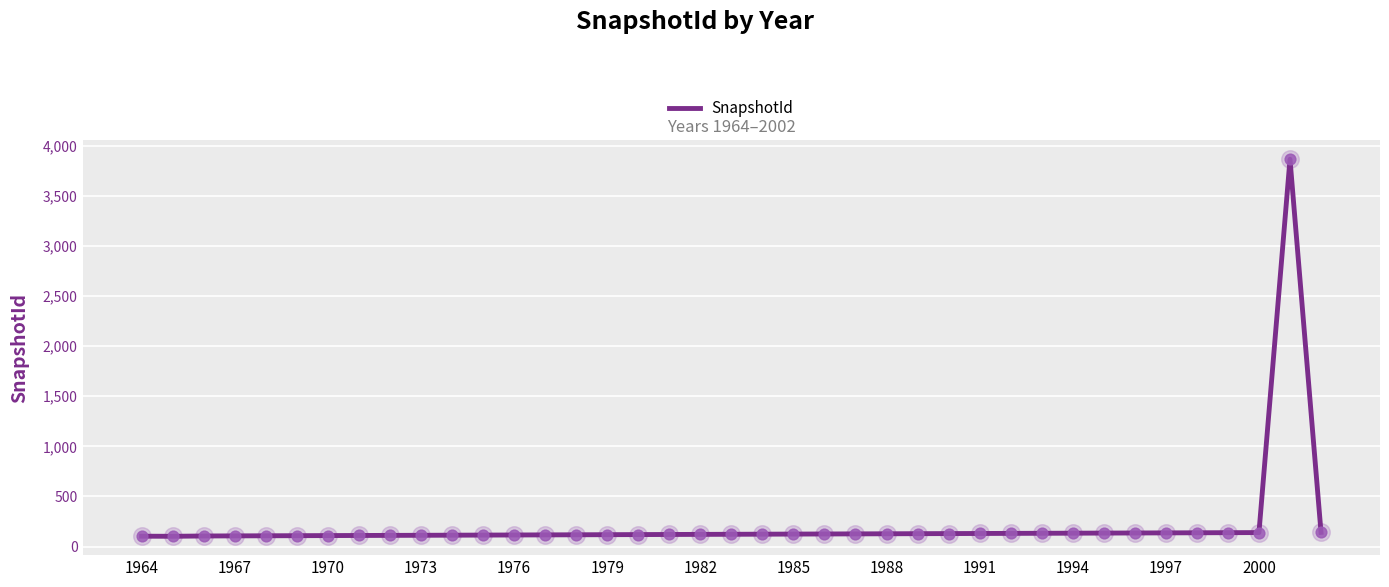

What is the maximum value shown in the chart?

3863